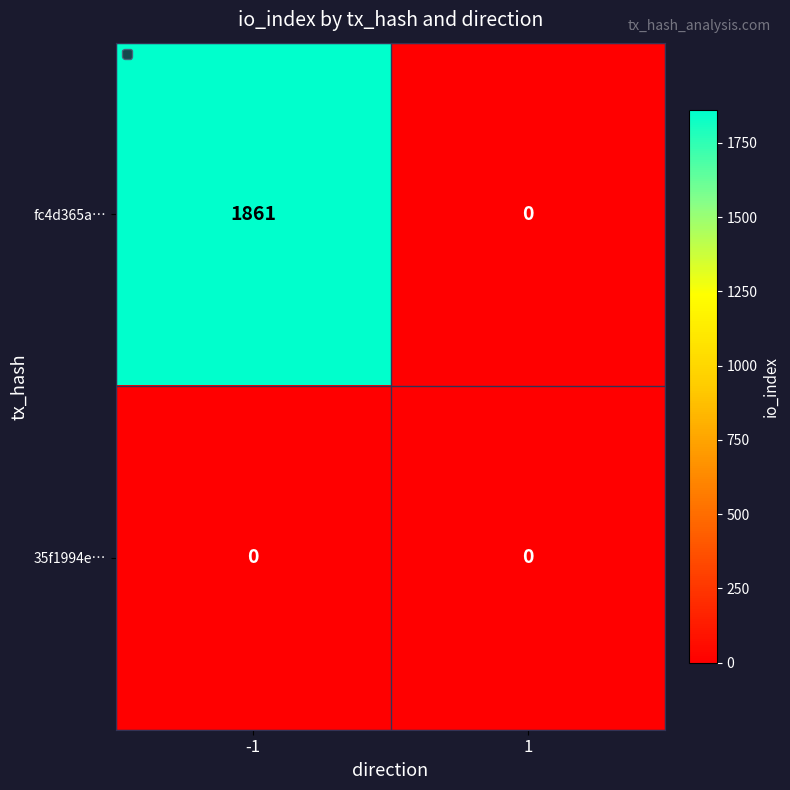

What is the highest value of the fc4d365a… series?

1861